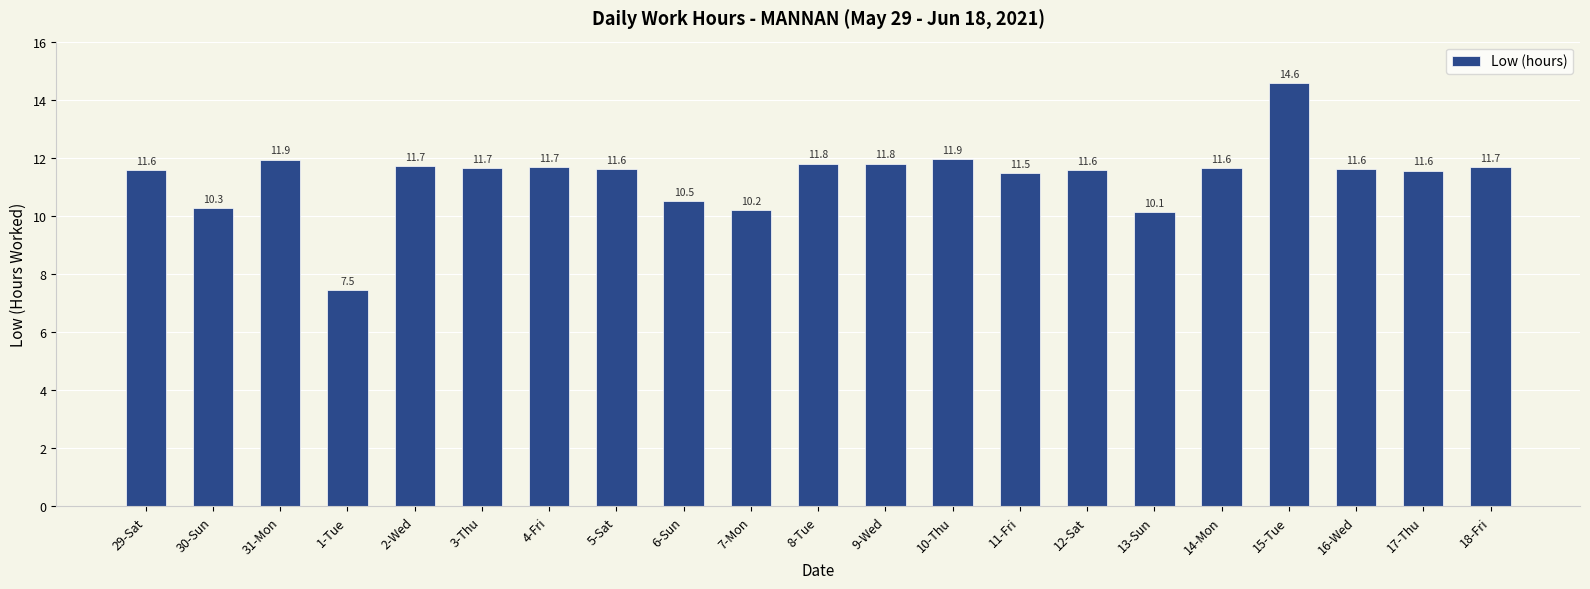

What is the maximum value shown in the chart?

14.6